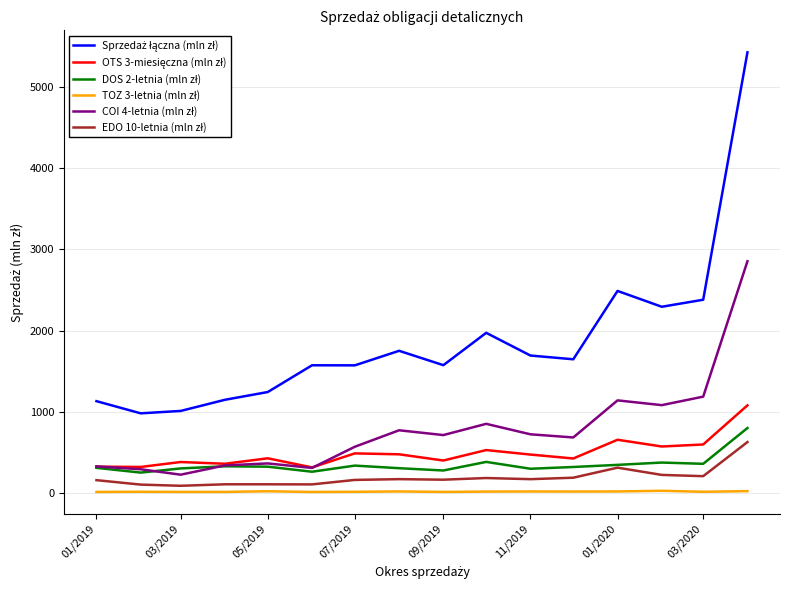

What is the greatest value displayed?

5427.1